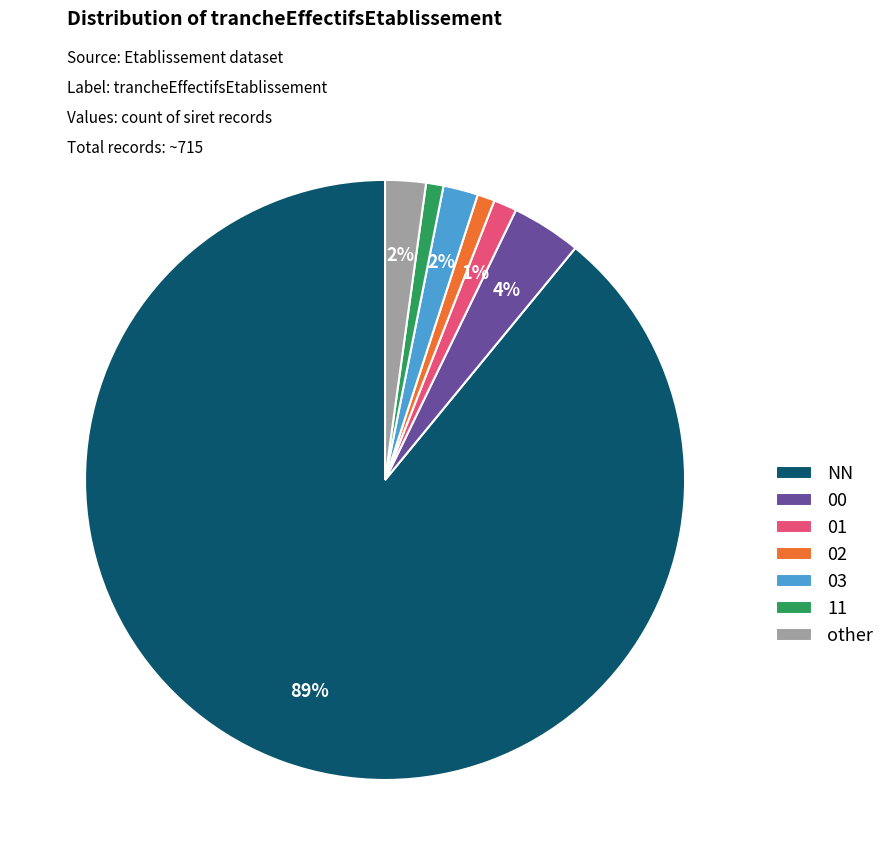

Combined, do other and 02 account for over 50%?

No